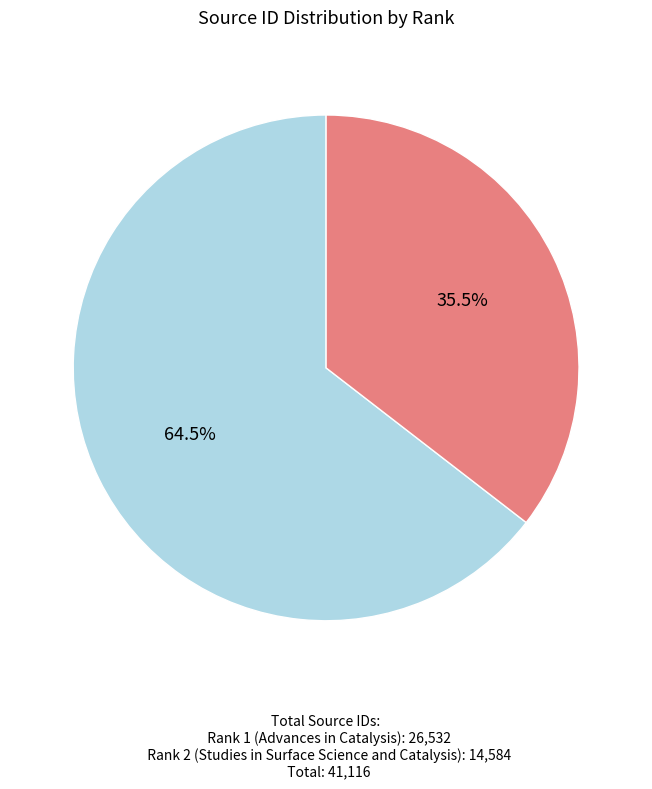

To the nearest percent, what is the difference between the largest and smallest slice percentages?

29%